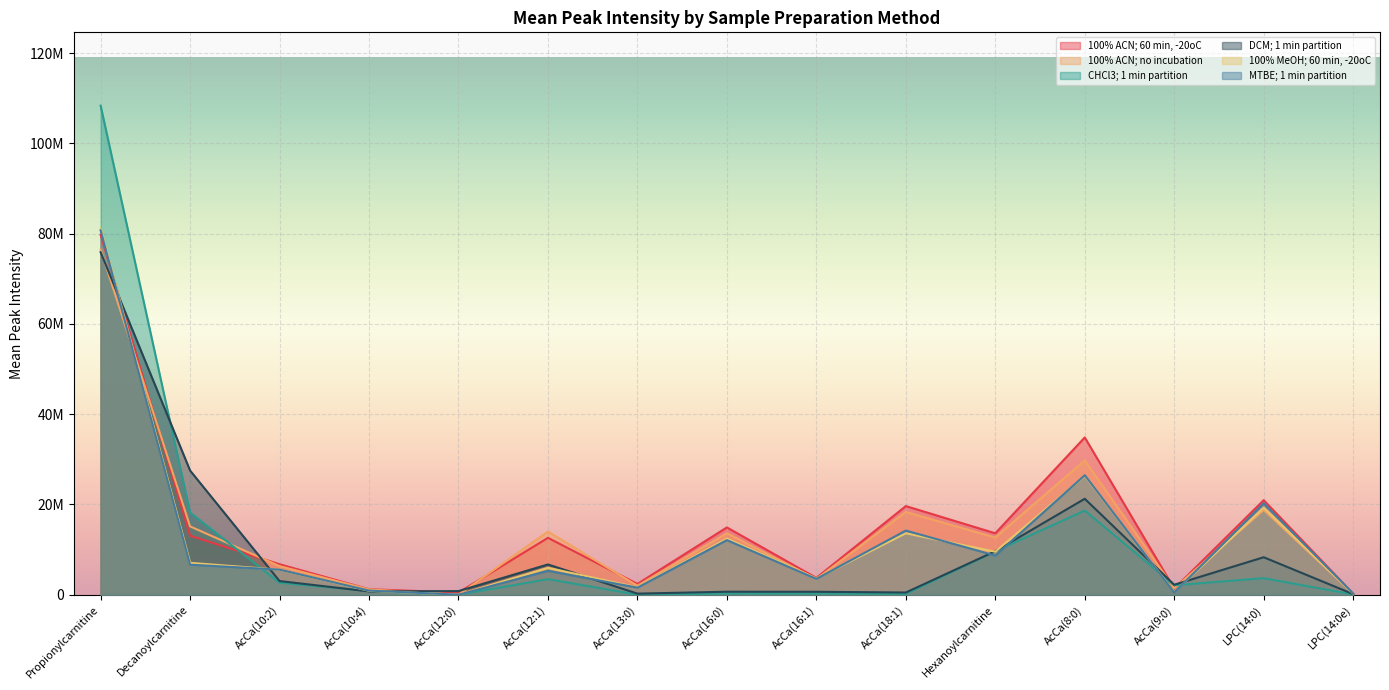

True or false: DCM; 1 min partition and MTBE; 1 min partition cross at least once.

True